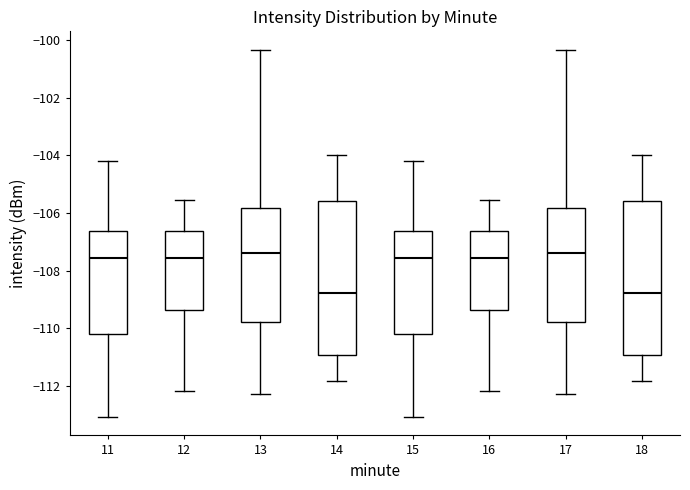

Reading left to right, transcribe this box plot: for each box, give where its median line is, the range the box spans, and where its two whiskers end, as read against the y-axis. The values are not printed on the chart, so give them approximately, as read against the axis.

11: median -107.6, box -110.2 to -106.6, whiskers -113.0 to -104.2
12: median -107.6, box -109.4 to -106.6, whiskers -112.2 to -105.6
13: median -107.4, box -109.8 to -105.8, whiskers -112.2 to -100.4
14: median -108.8, box -111.0 to -105.6, whiskers -111.8 to -104.0
15: median -107.6, box -110.2 to -106.6, whiskers -113.0 to -104.2
16: median -107.6, box -109.4 to -106.6, whiskers -112.2 to -105.6
17: median -107.4, box -109.8 to -105.8, whiskers -112.2 to -100.4
18: median -108.8, box -111.0 to -105.6, whiskers -111.8 to -104.0